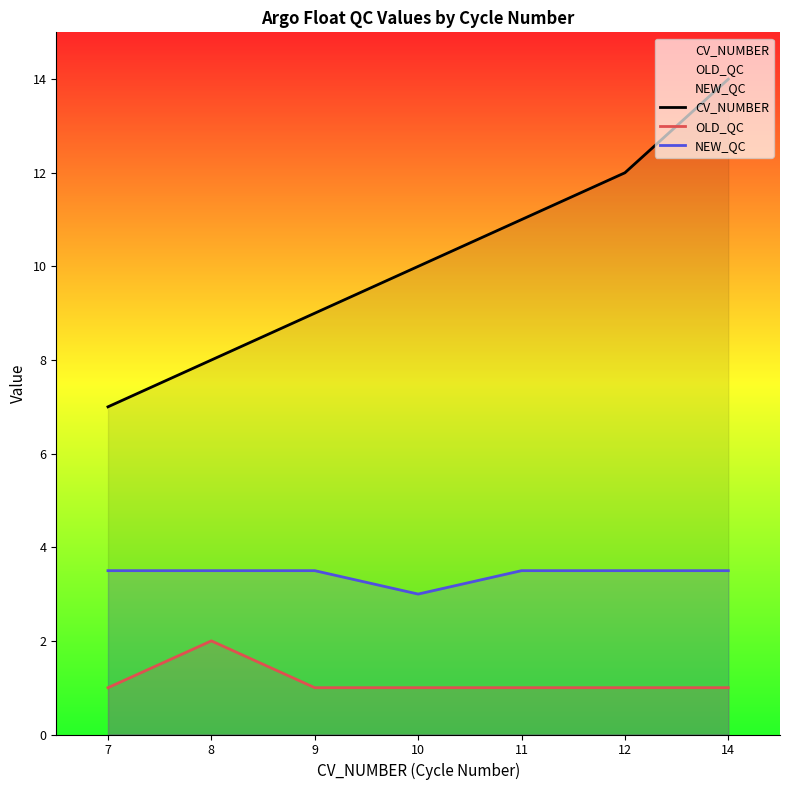

How many lines are shown in the chart?

3